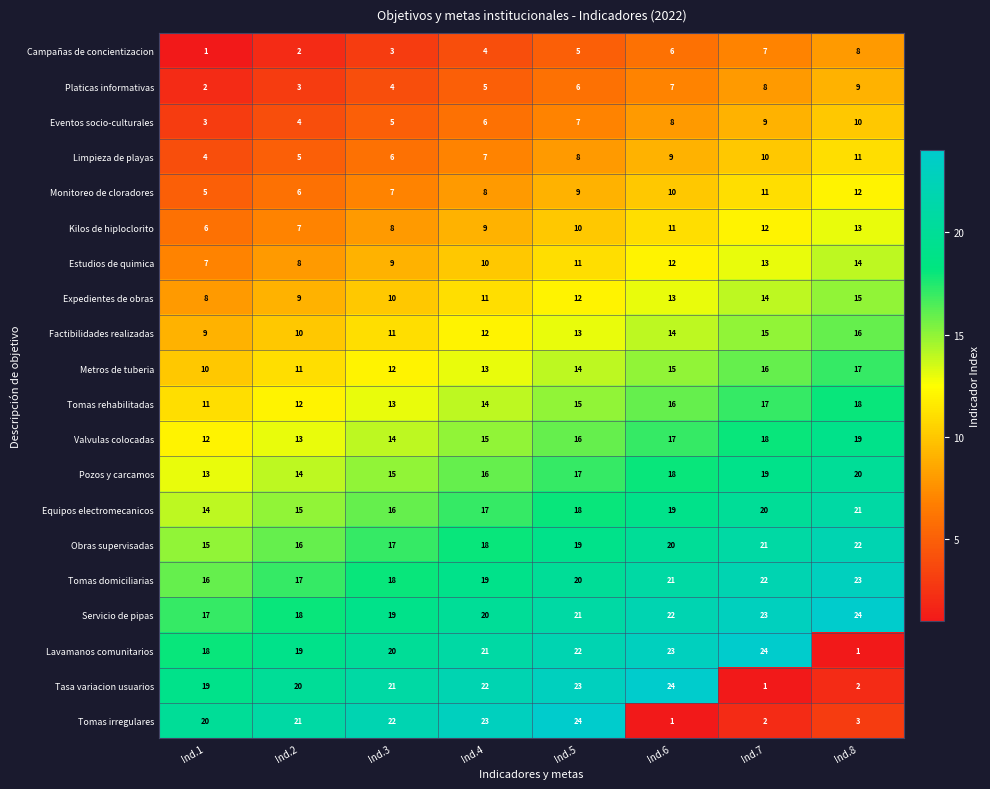

Count the number of categories in the chart.

8